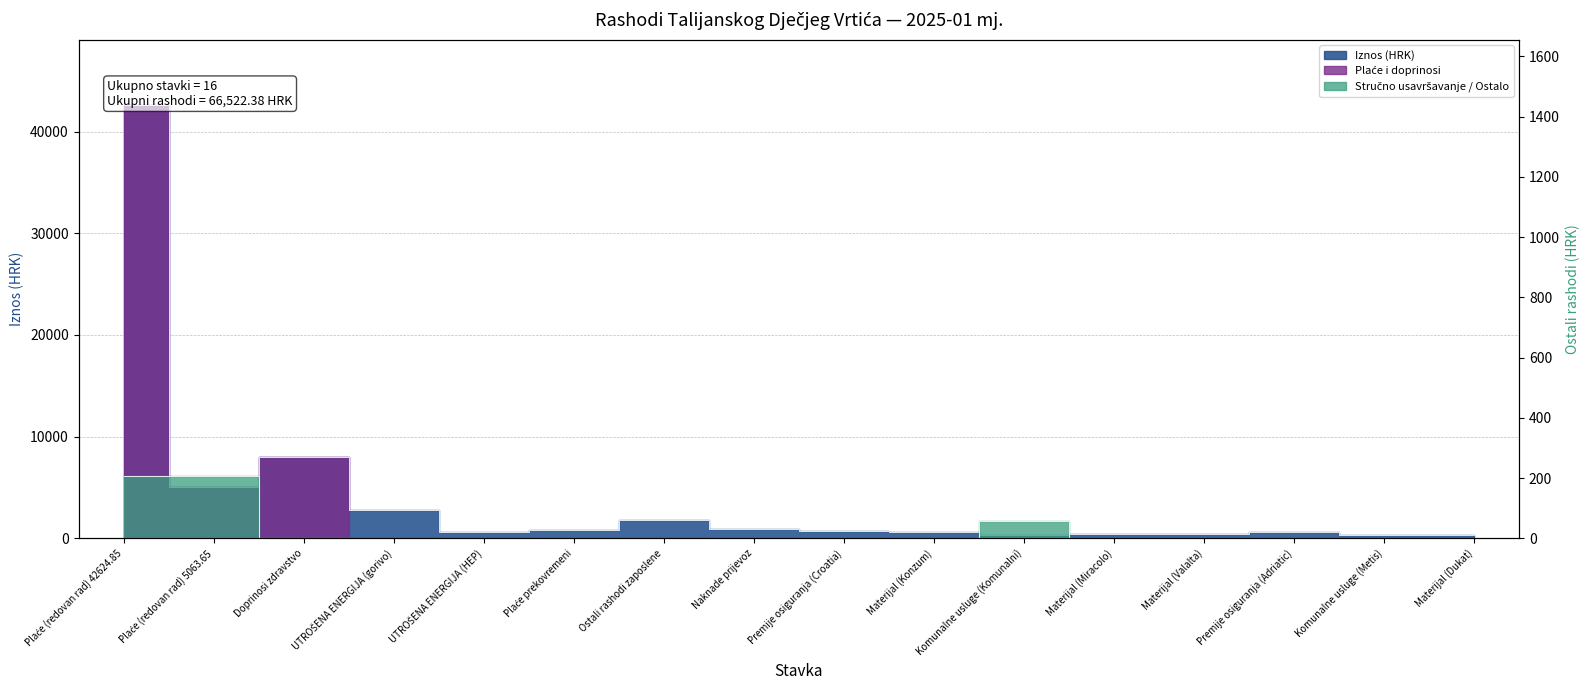

Read the Iznos (HRK) value at Plaće prekovremeni.

831.8